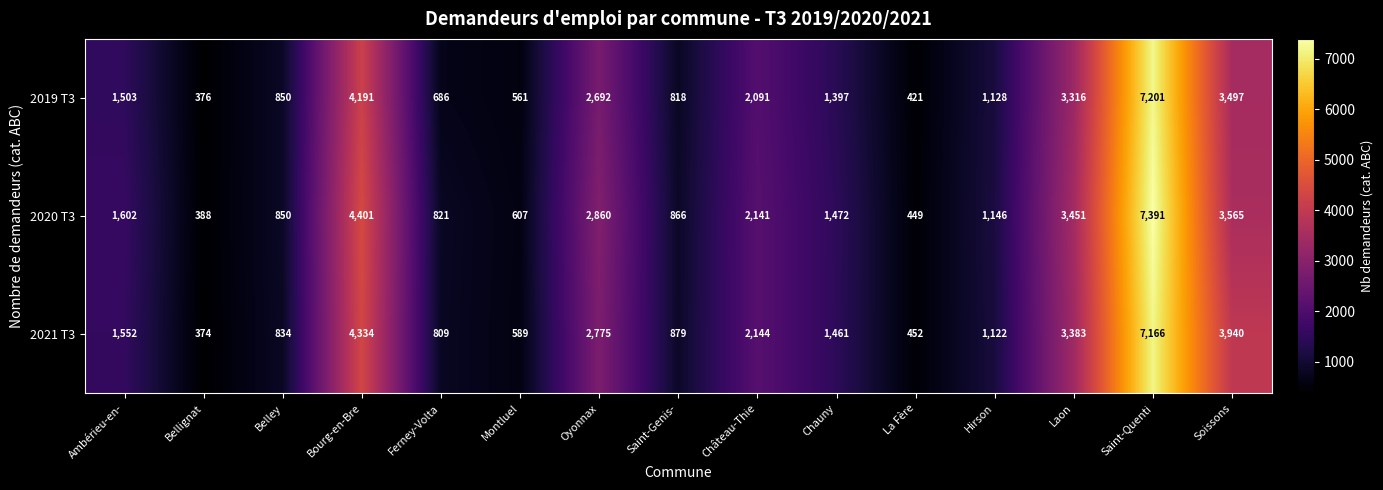

At which label does 2021 T3 first exceed 1461?

Ambérieu-en-